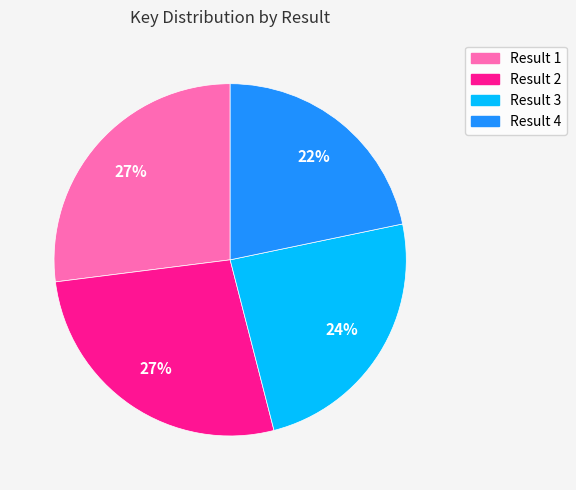

To the nearest percent, what is the difference between the largest and smallest slice percentages?

5%